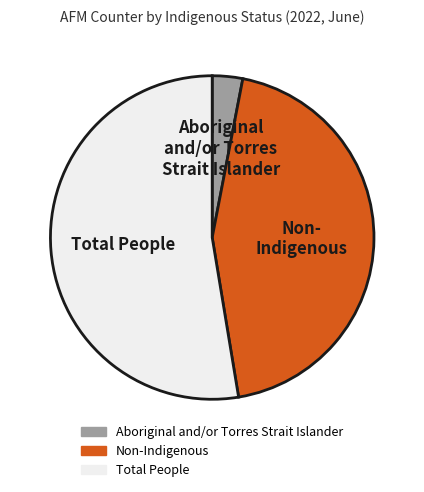

Is there a majority slice in this chart?

Yes